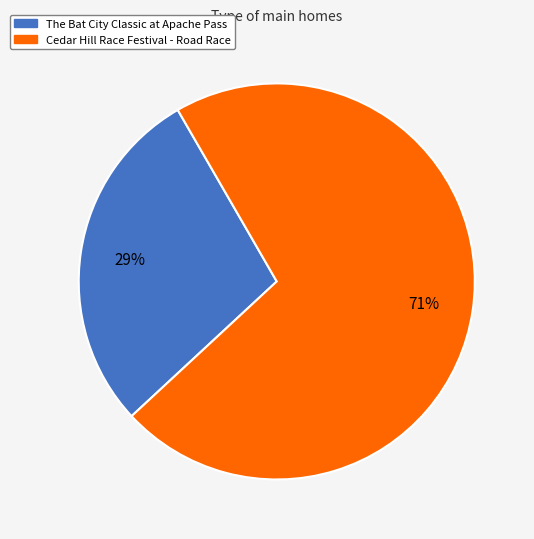

To the nearest percent, what is the average slice percentage?

50%